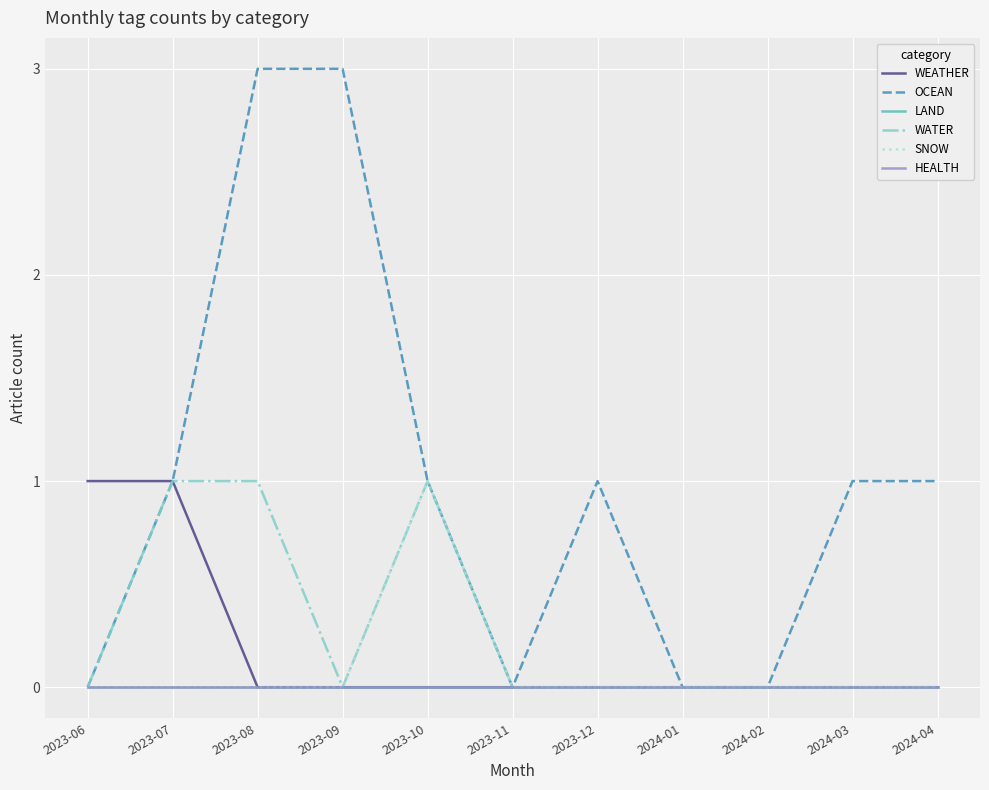

What position from the right is 2023-12?

5